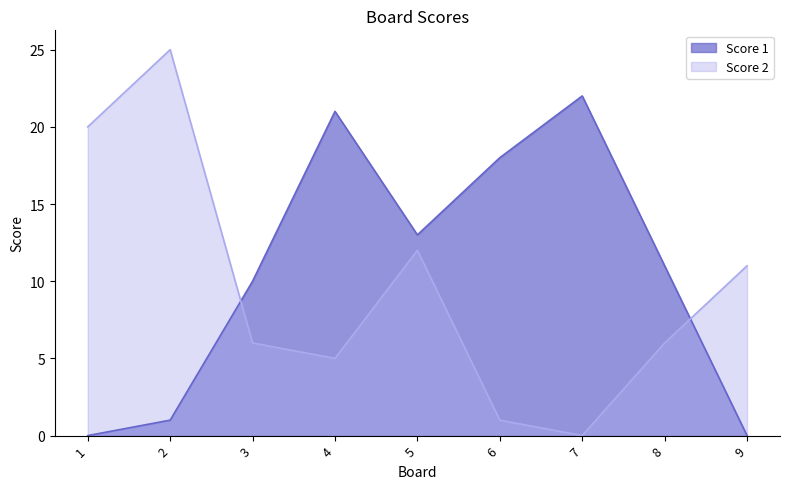

Does the chart display data point markers on the line(s)?

No